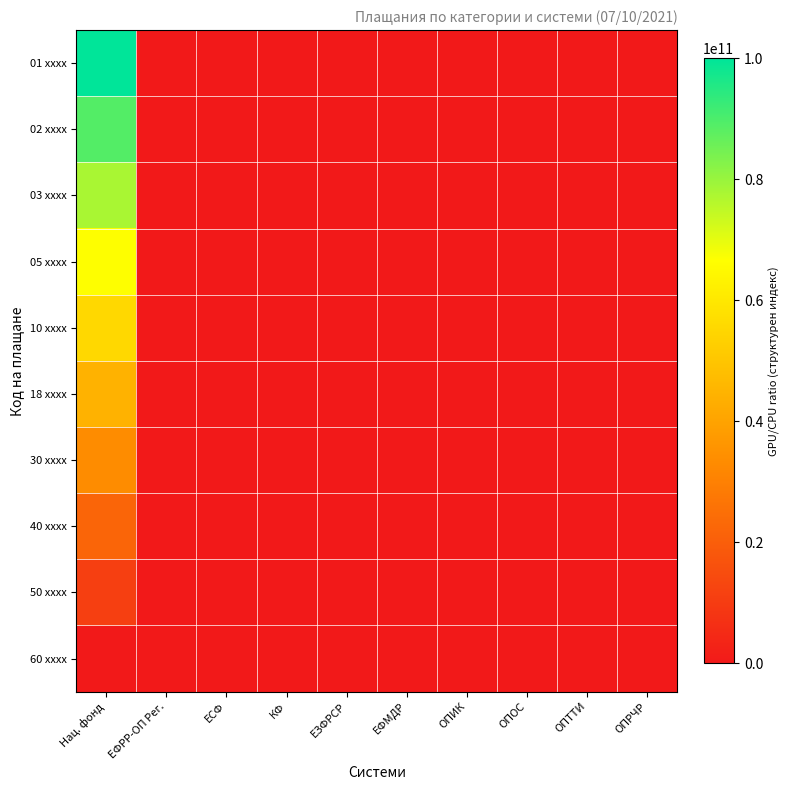

Reading left to right, extract all data points from this chart.

01 xxxx: Нац. фонд=100000000000.0	ЕФРР-ОП Рег.=9.0	ЕСФ=4.5	КФ=3.0	ЕЗФРСР=2.2	ЕФМДР=1.8	ОПИК=1.5	ОПОС=1.3	ОПТТИ=1.1	ОПРЧР=1.0
02 xxxx: Нац. фонд=88888888888.9	ЕФРР-ОП Рег.=8.0	ЕСФ=4.0	КФ=2.7	ЕЗФРСР=2.0	ЕФМДР=1.6	ОПИК=1.3	ОПОС=1.1	ОПТТИ=1.0	ОПРЧР=0.9
03 xxxx: Нац. фонд=77777777777.8	ЕФРР-ОП Рег.=7.0	ЕСФ=3.5	КФ=2.3	ЕЗФРСР=1.7	ЕФМДР=1.4	ОПИК=1.2	ОПОС=1.0	ОПТТИ=0.9	ОПРЧР=0.8
05 xxxx: Нац. фонд=66666666666.7	ЕФРР-ОП Рег.=6.0	ЕСФ=3.0	КФ=2.0	ЕЗФРСР=1.5	ЕФМДР=1.2	ОПИК=1.0	ОПОС=0.9	ОПТТИ=0.7	ОПРЧР=0.7
10 xxxx: Нац. фонд=55555555555.6	ЕФРР-ОП Рег.=5.0	ЕСФ=2.5	КФ=1.7	ЕЗФРСР=1.2	ЕФМДР=1.0	ОПИК=0.8	ОПОС=0.7	ОПТТИ=0.6	ОПРЧР=0.6
18 xxxx: Нац. фонд=44444444444.4	ЕФРР-ОП Рег.=4.0	ЕСФ=2.0	КФ=1.3	ЕЗФРСР=1.0	ЕФМДР=0.8	ОПИК=0.7	ОПОС=0.6	ОПТТИ=0.5	ОПРЧР=0.4
30 xxxx: Нац. фонд=33333333333.3	ЕФРР-ОП Рег.=3.0	ЕСФ=1.5	КФ=1.0	ЕЗФРСР=0.7	ЕФМДР=0.6	ОПИК=0.5	ОПОС=0.4	ОПТТИ=0.4	ОПРЧР=0.3
40 xxxx: Нац. фонд=22222222222.2	ЕФРР-ОП Рег.=2.0	ЕСФ=1.0	КФ=0.7	ЕЗФРСР=0.5	ЕФМДР=0.4	ОПИК=0.3	ОПОС=0.3	ОПТТИ=0.2	ОПРЧР=0.2
50 xxxx: Нац. фонд=11111111111.1	ЕФРР-ОП Рег.=1.0	ЕСФ=0.5	КФ=0.3	ЕЗФРСР=0.2	ЕФМДР=0.2	ОПИК=0.2	ОПОС=0.1	ОПТТИ=0.1	ОПРЧР=0.1
60 xxxx: Нац. фонд=0.0	ЕФРР-ОП Рег.=0.0	ЕСФ=0.0	КФ=0.0	ЕЗФРСР=0.0	ЕФМДР=0.0	ОПИК=0.0	ОПОС=0.0	ОПТТИ=0.0	ОПРЧР=0.0